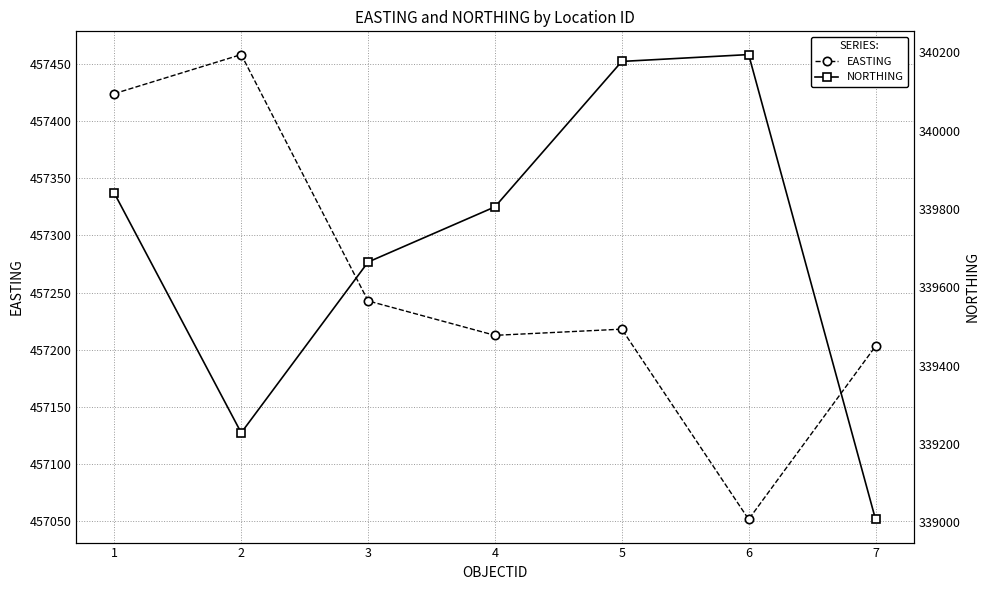

Between 4 and 7, which series saw the biggest shift?

EASTING